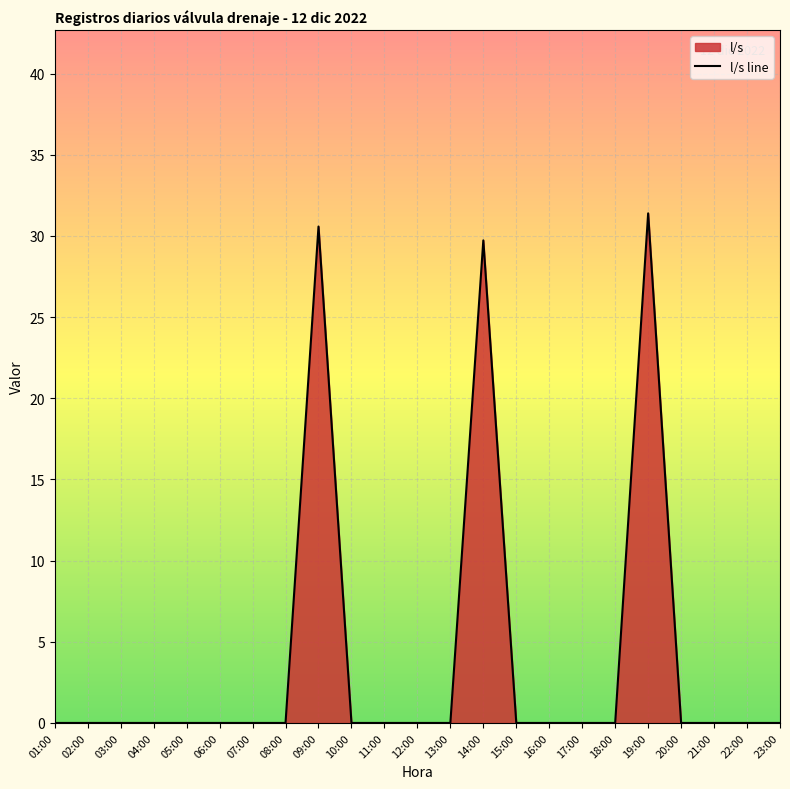

True or false: the data shows 20.6 at 05:00.

False